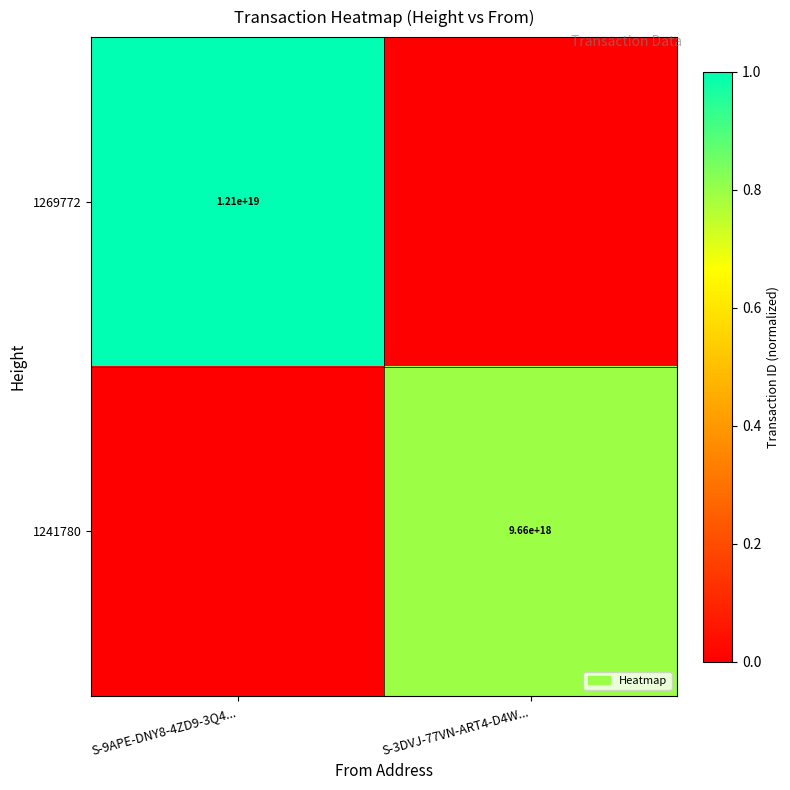

True or false: 1269772 has a value of 12100000000000000000 at S-9APE-DNY8-4ZD9-3Q4....

True